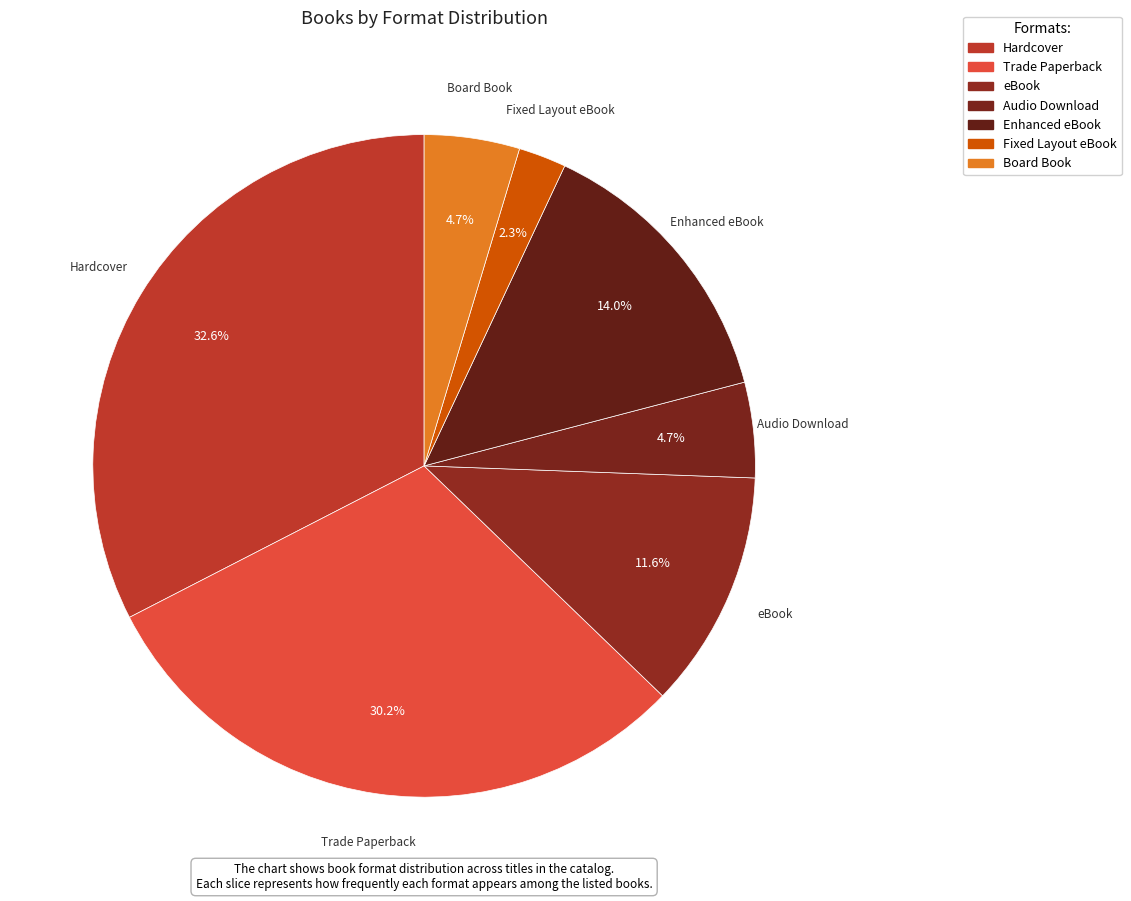

How many slices are in this pie chart?

7